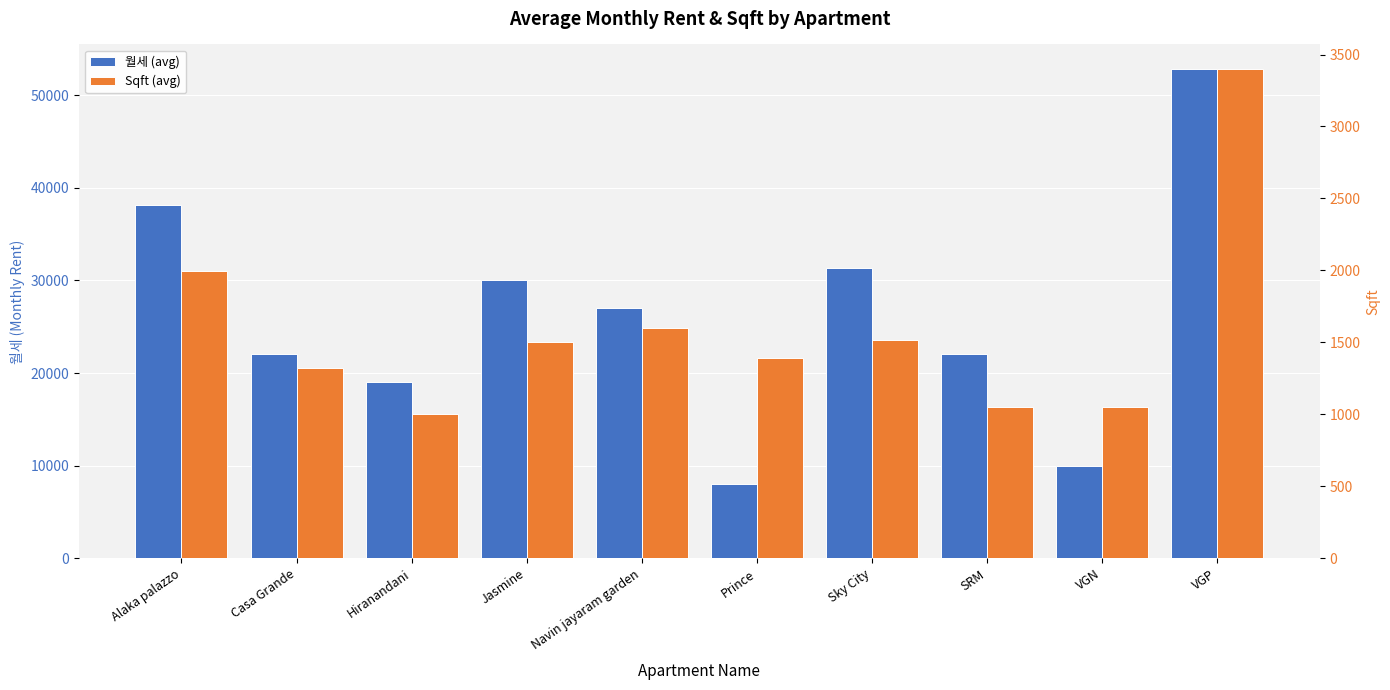

At which label does 월세 (avg) reach its minimum?

Prince